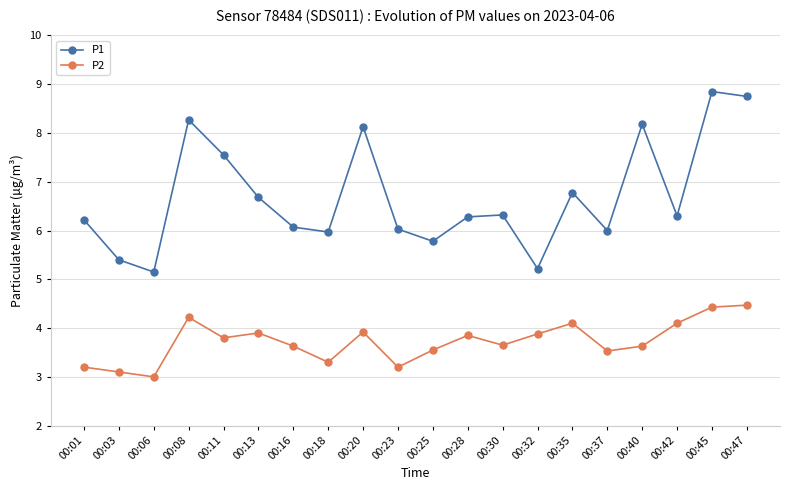

The P1 series shows 9.5 at 00:01. True or false?

False